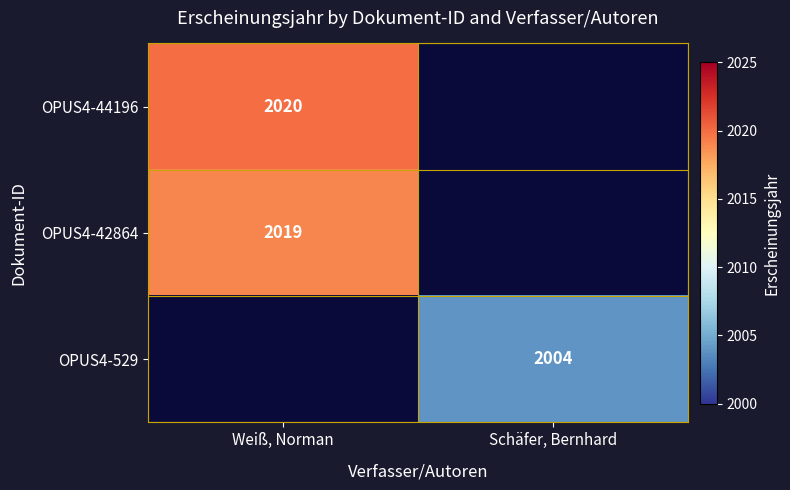

Count the number of categories in the chart.

2